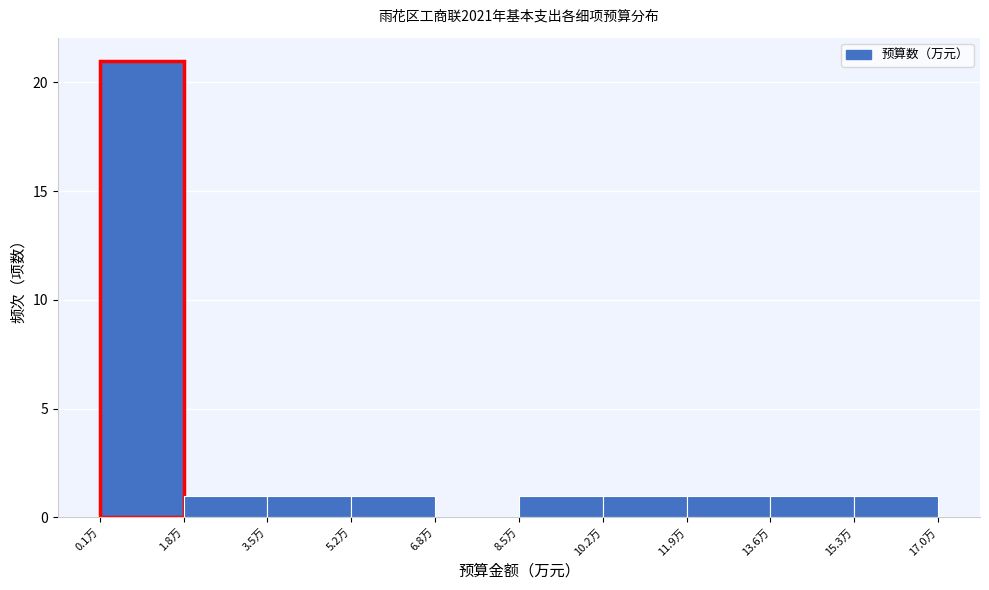

How tall is the bar that spans 13.6 to 15.4 on the x-axis? Neither the bar edges nor the heights are printed on the chart, so give them approximately, as read against the axes.

1